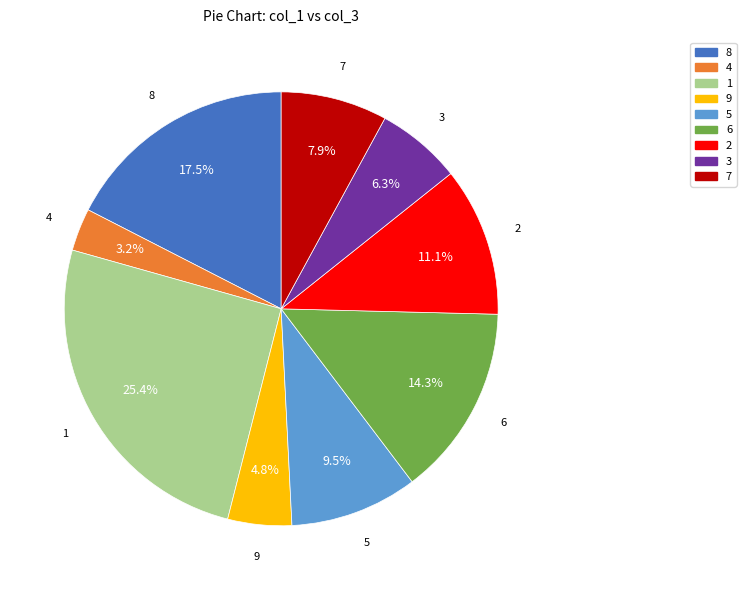

Is there any slice that represents more than half of the pie?

No